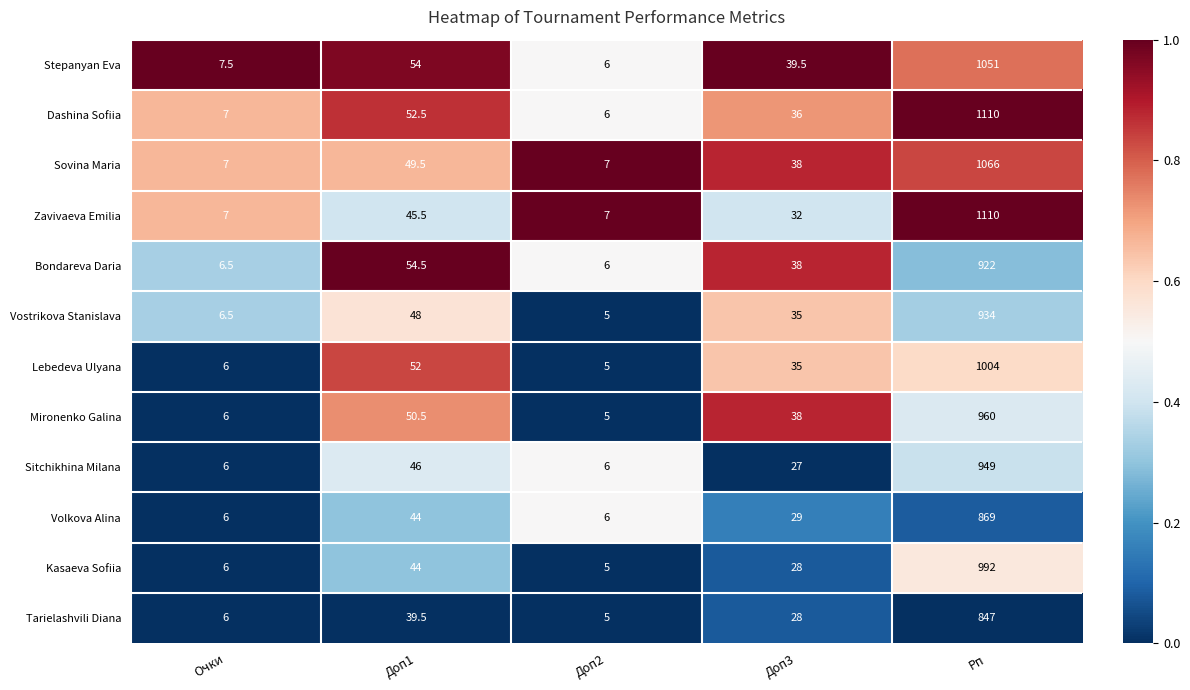

Between Доп1 and Доп3, which series saw the biggest shift?

Sitchikhina Milana